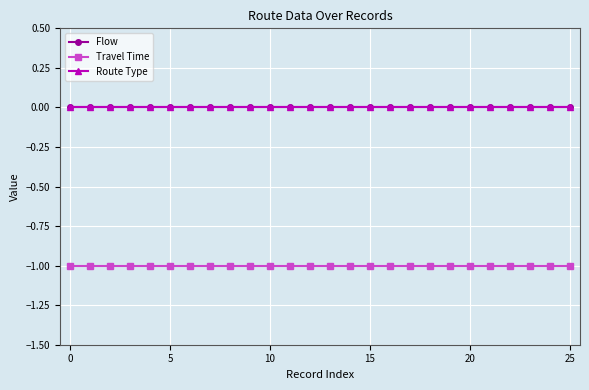

Does the chart have visible grid lines?

Yes